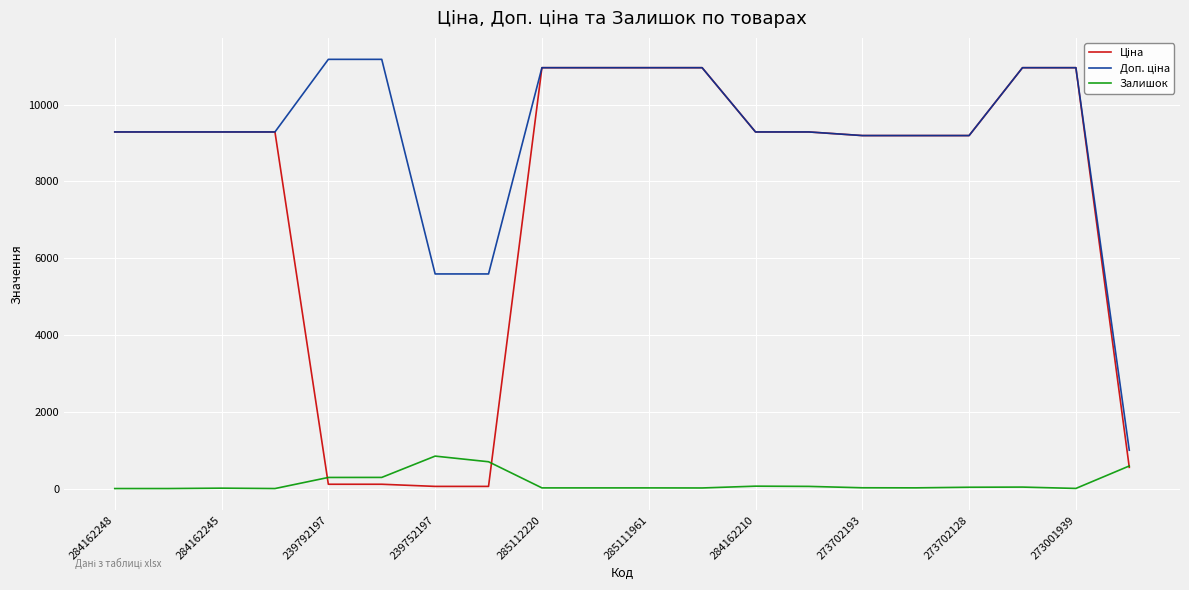

What is the greatest value displayed?

11182.0